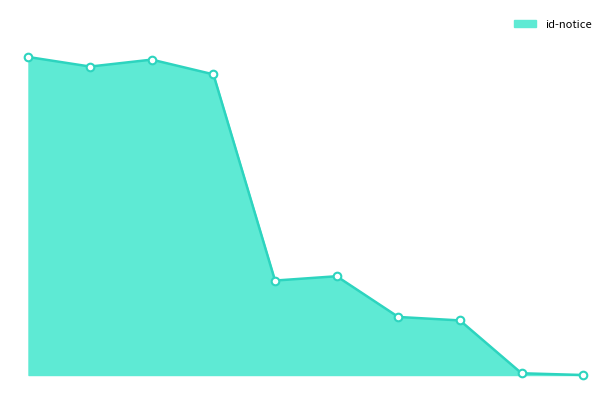

Is this an area chart (filled region under the line)?

Yes